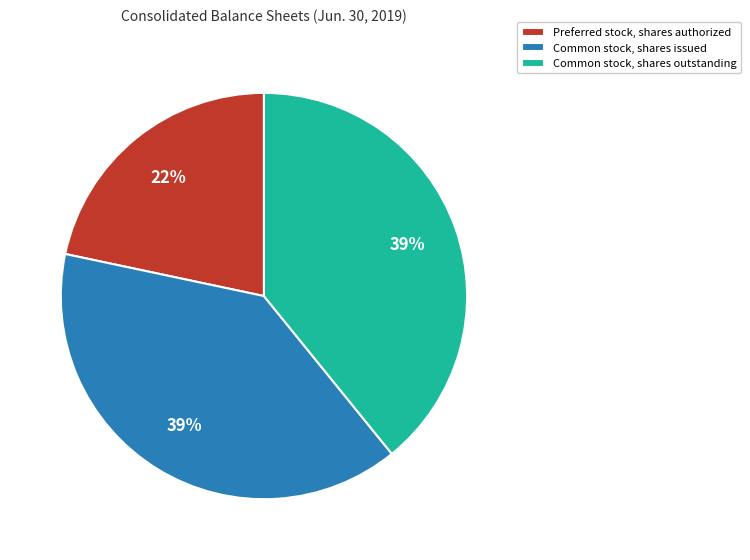

True or false: Common stock, shares outstanding accounts for 39% of the total.

True